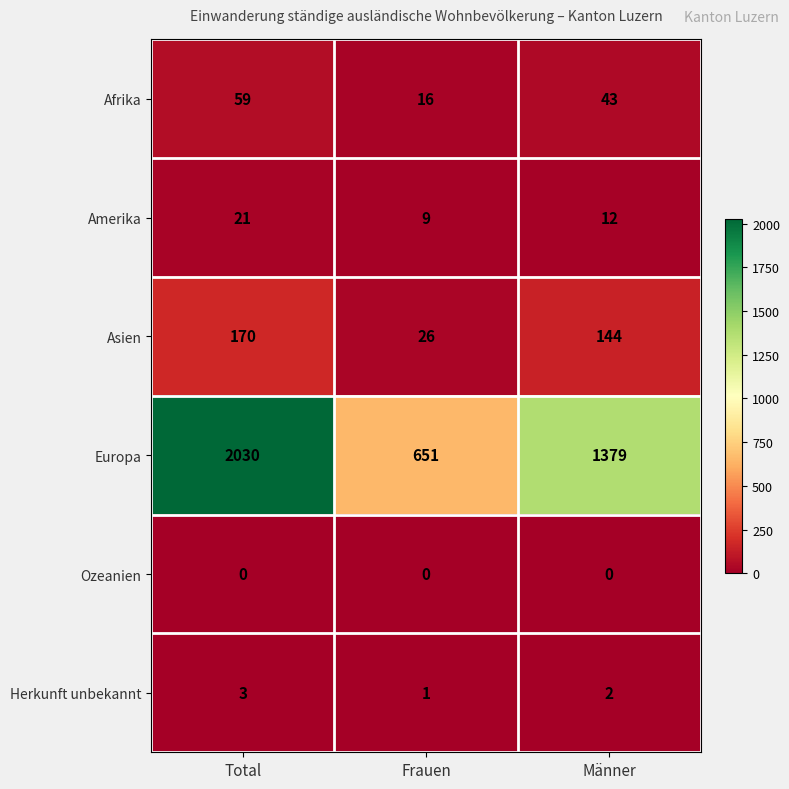

Reading left to right, extract all data points from this chart.

Afrika: Total=59	Frauen=16	Männer=43
Amerika: Total=21	Frauen=9	Männer=12
Asien: Total=170	Frauen=26	Männer=144
Europa: Total=2030	Frauen=651	Männer=1379
Ozeanien: Total=0	Frauen=0	Männer=0
Herkunft unbekannt: Total=3	Frauen=1	Männer=2